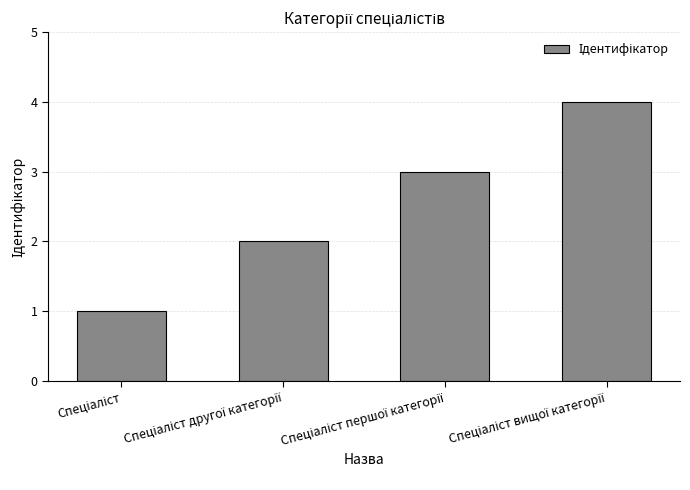

What is the sum of all values?

10